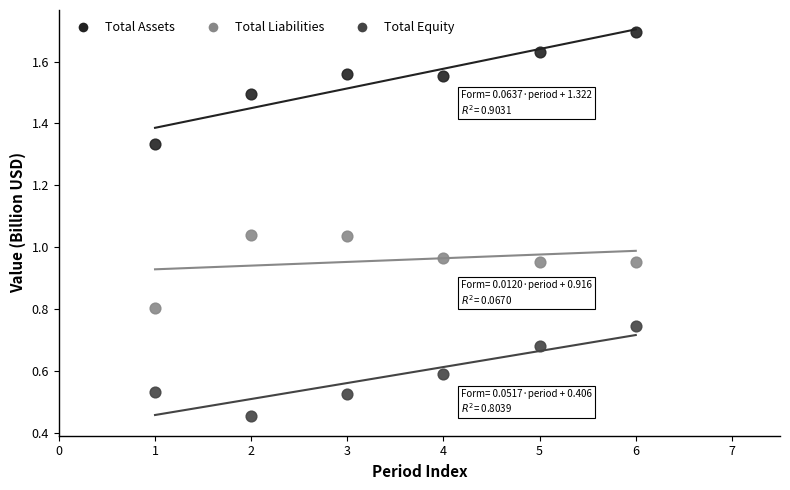

Across all data points, what is the range of Y values (max minus min)?

1.2